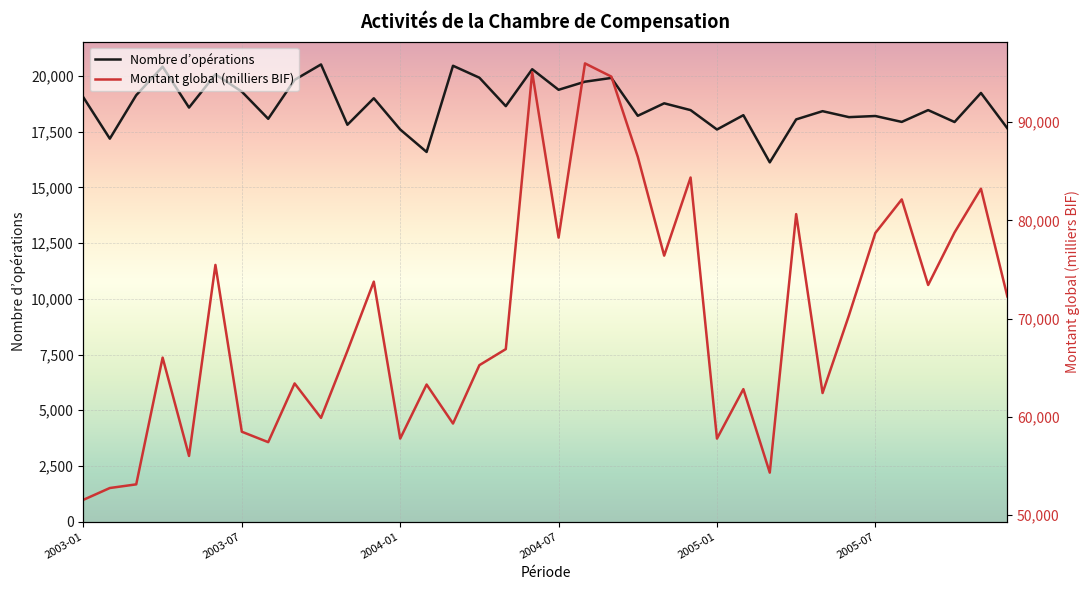

What are all the series names shown in the legend?

Nombre d’opérations, Montant global (milliers BIF)